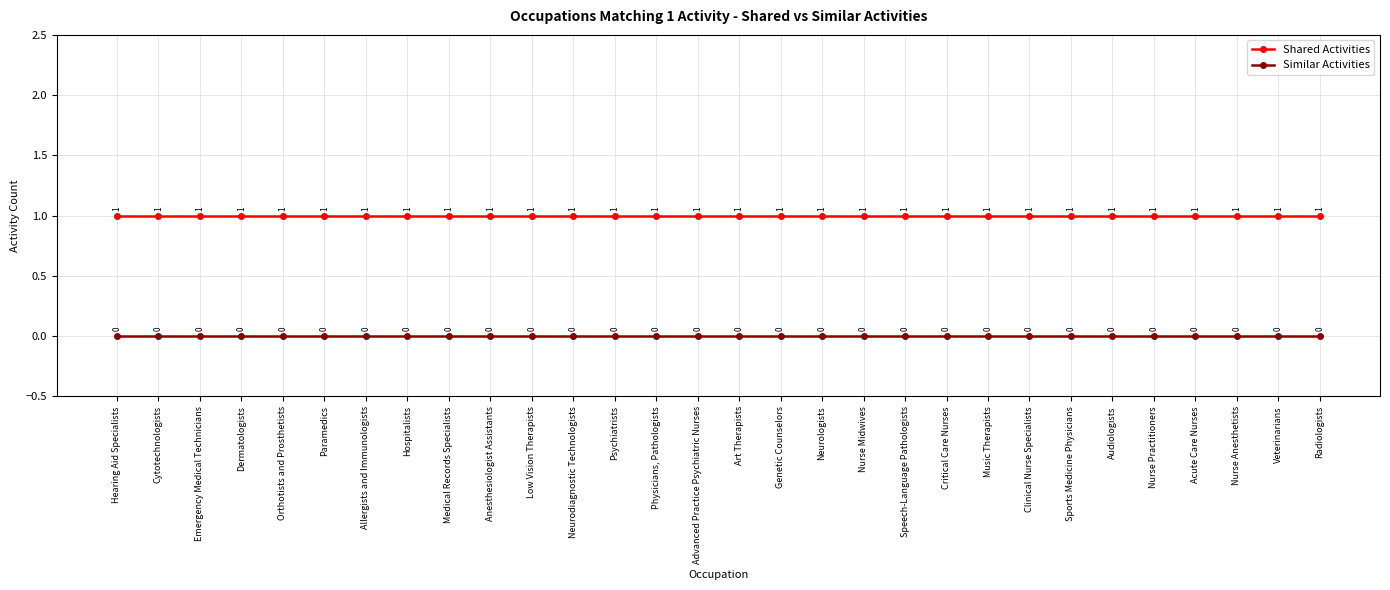

Which series has the largest total across all categories?

Shared Activities